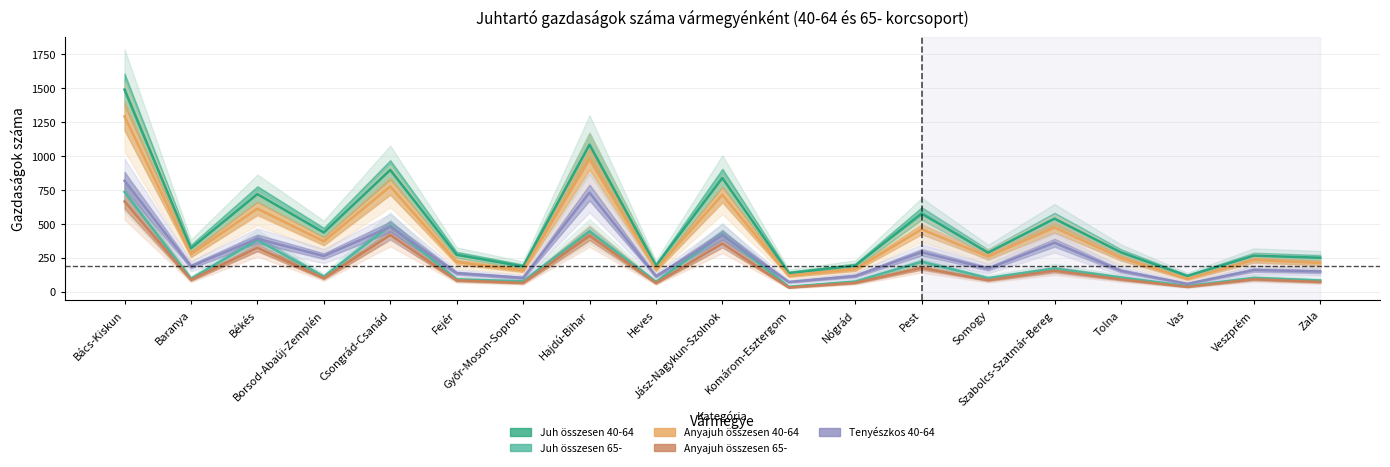

How many lines are shown in the chart?

5